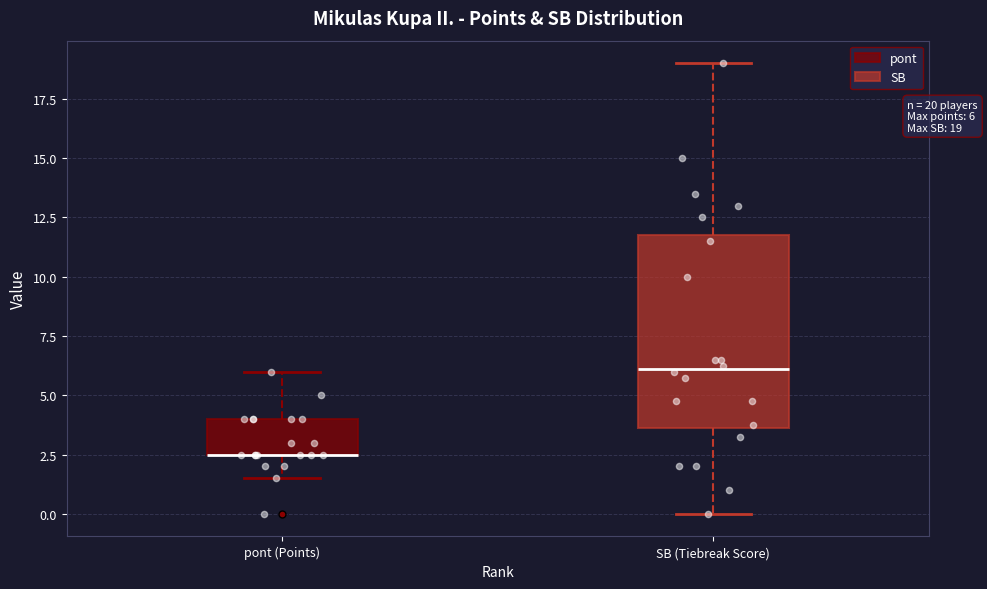

Comparing the boxes themselves (not the whiskers), which one is the tallest?

SB (Tiebreak Score)